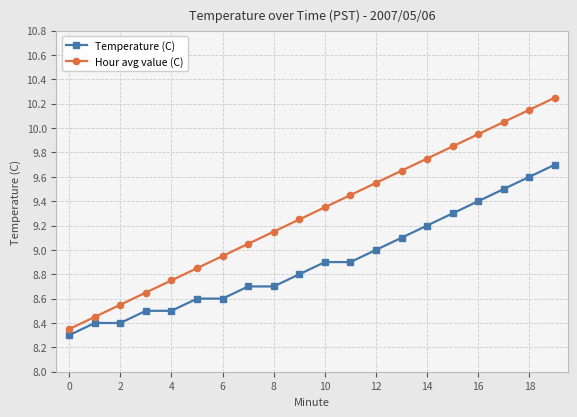

What is the sum of all Hour avg value (C) values?

186.0